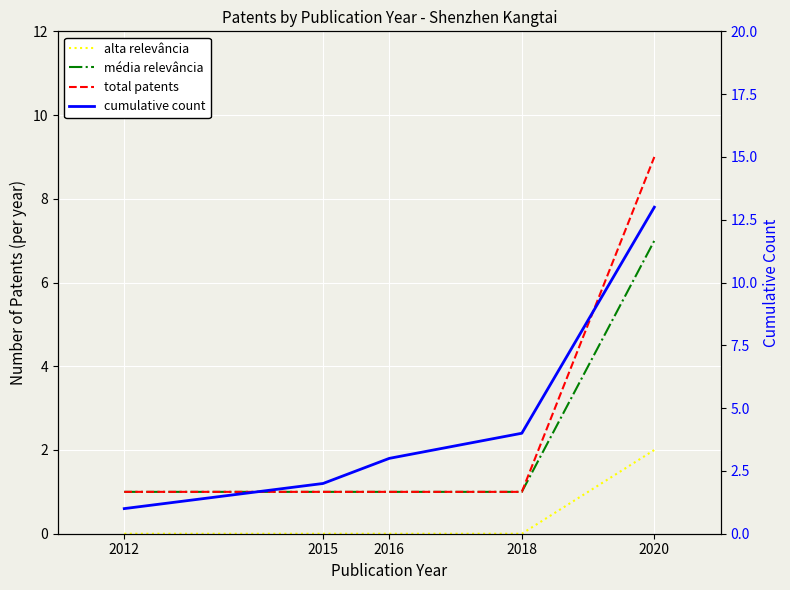

Rank the series by their maximum value, from highest to lowest.

cumulative count, total patents, média relevância, alta relevância